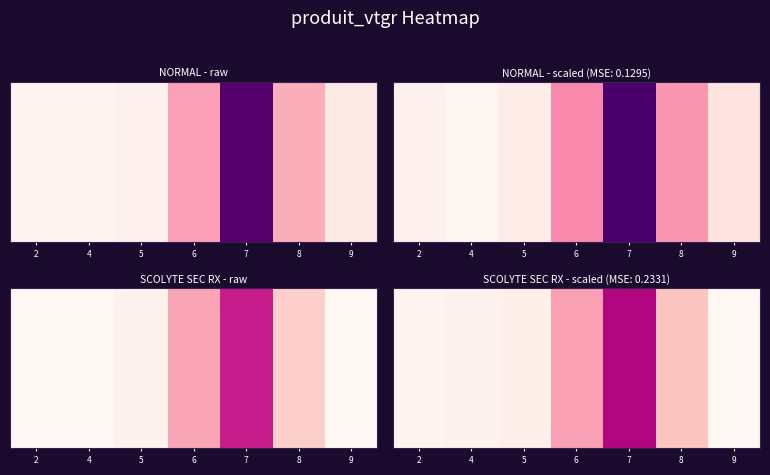

Reading left to right, what are all the values shown in this chart?

0.5	1.6	2.7	22.2	44.1	14.8	-2.0